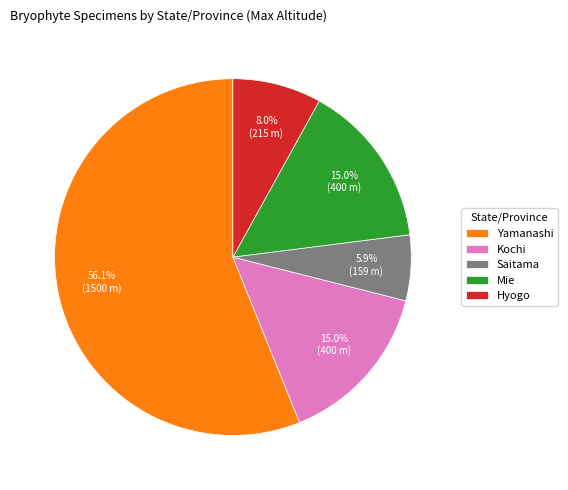

The Hyogo slice represents 17% of the pie. True or false?

False